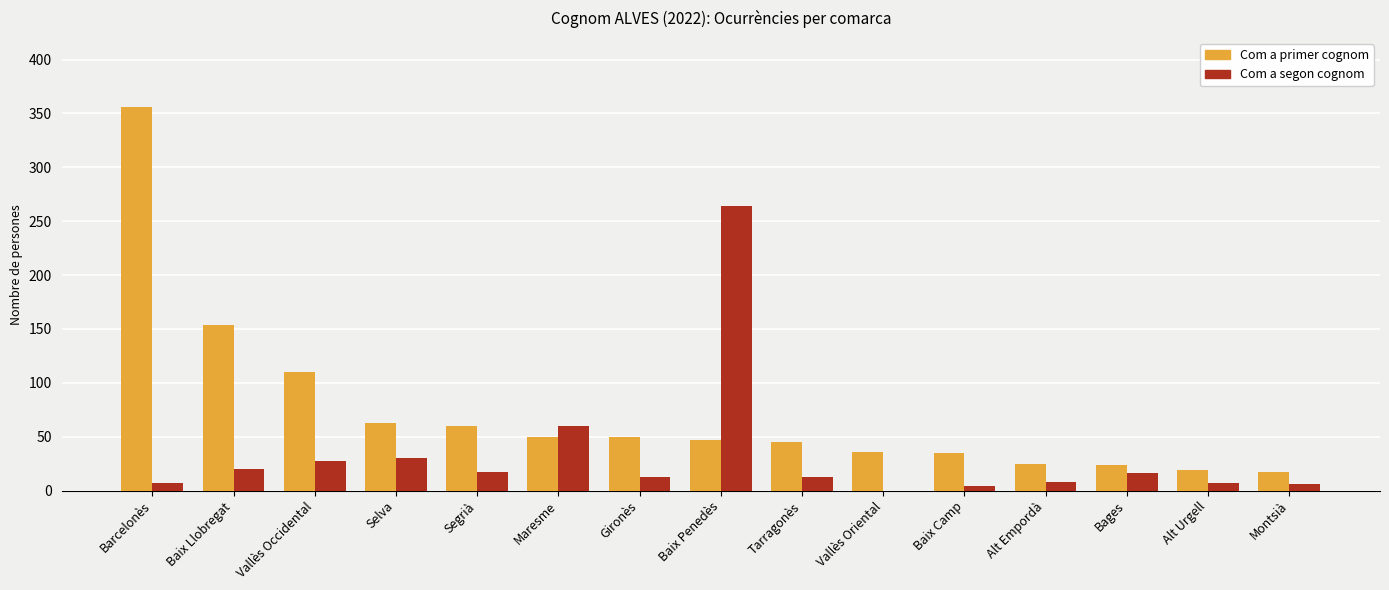

What is the sum of the Com a segon cognom values at Barcelonès and Bages?

23